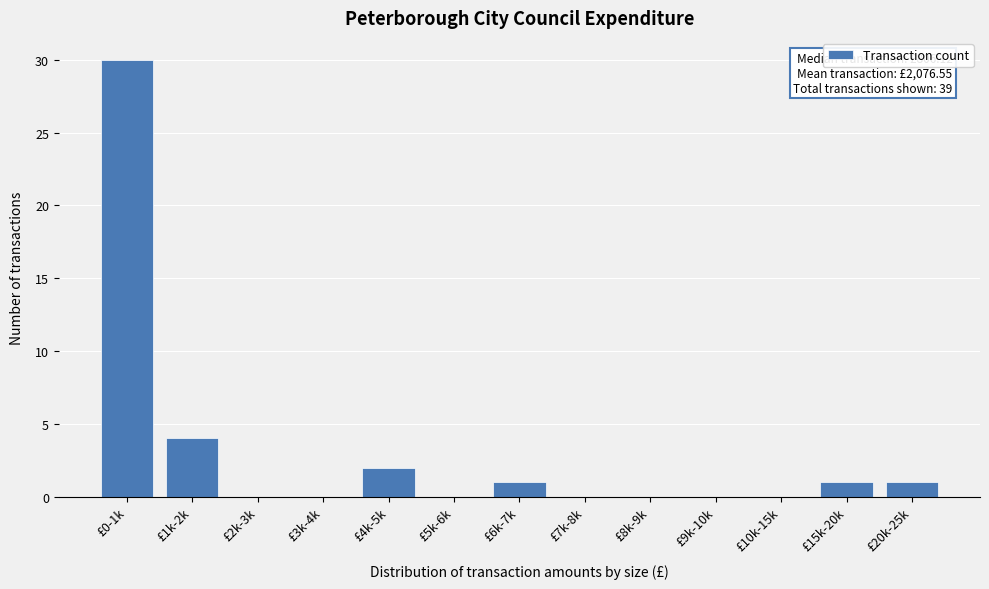

Reading right to left, list all the values displayed in this chart.

£20k-25k=1	£15k-20k=1	£10k-15k=0	£9k-10k=0	£8k-9k=0	£7k-8k=0	£6k-7k=1	£5k-6k=0	£4k-5k=2	£3k-4k=0	£2k-3k=0	£1k-2k=4	£0-1k=30